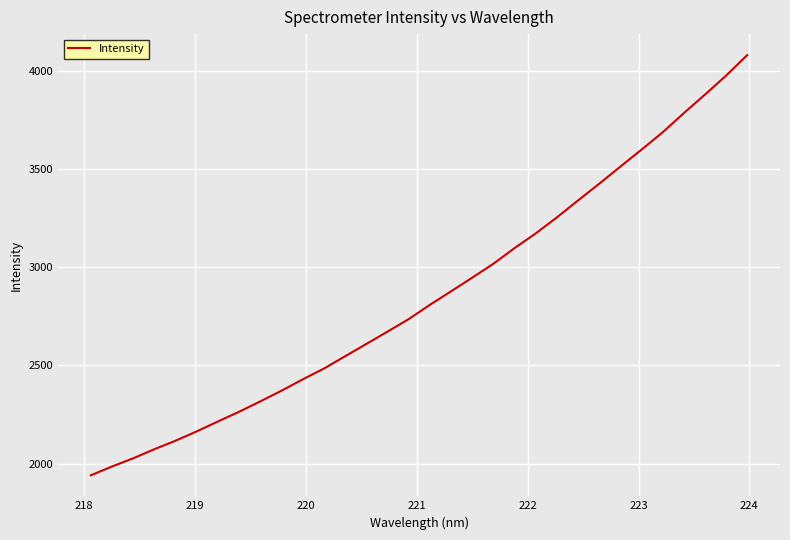

What is the maximum value shown in the chart?

4081.1